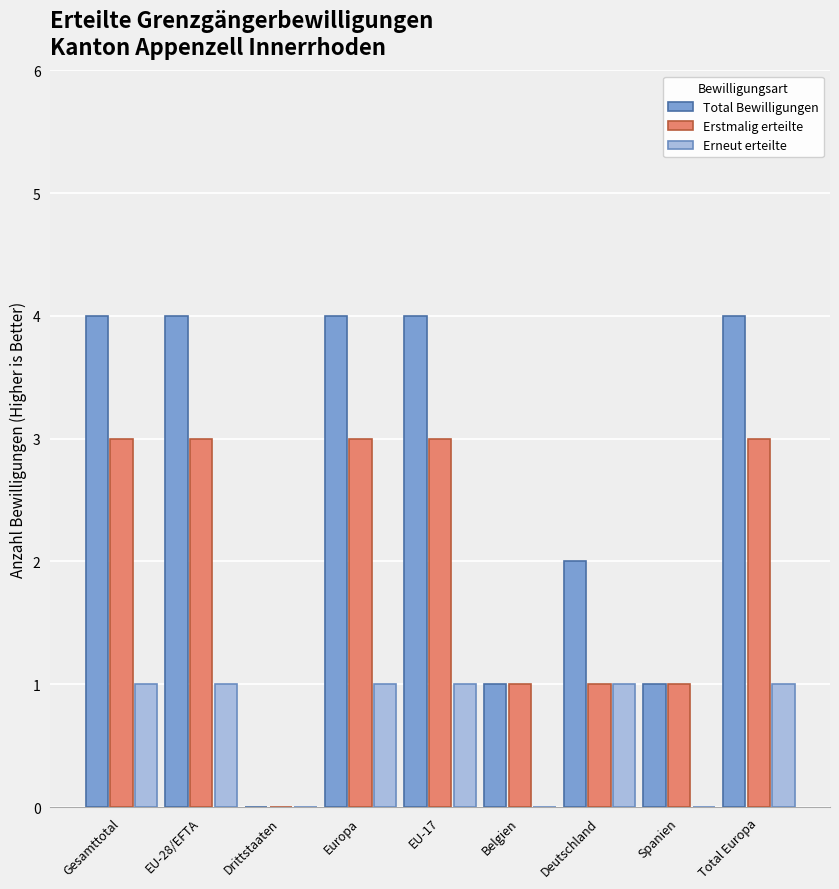

At which label is Total Bewilligungen closest to 2?

Deutschland